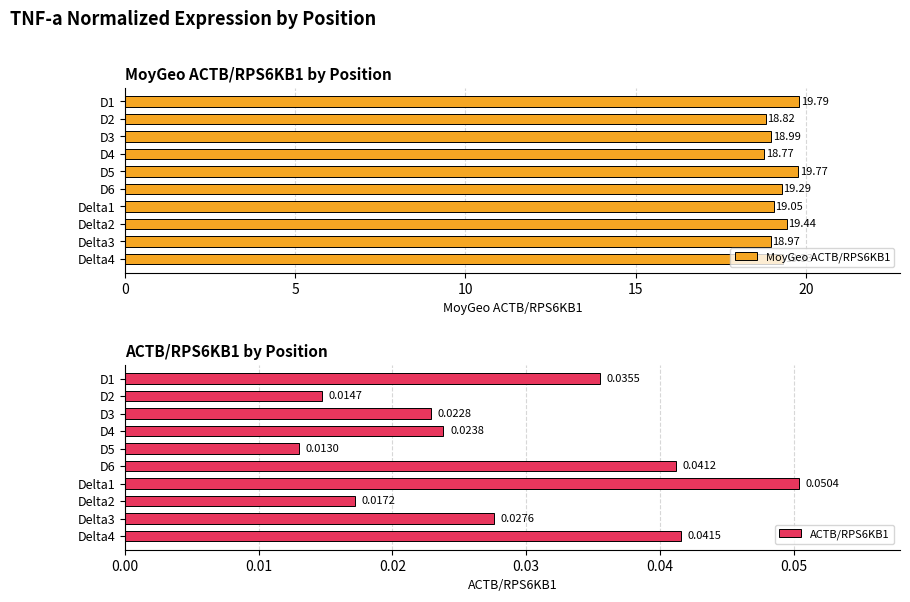

List the series in order of their peak value, lowest first.

ACTB/RPS6KB1, MoyGeo ACTB/RPS6KB1